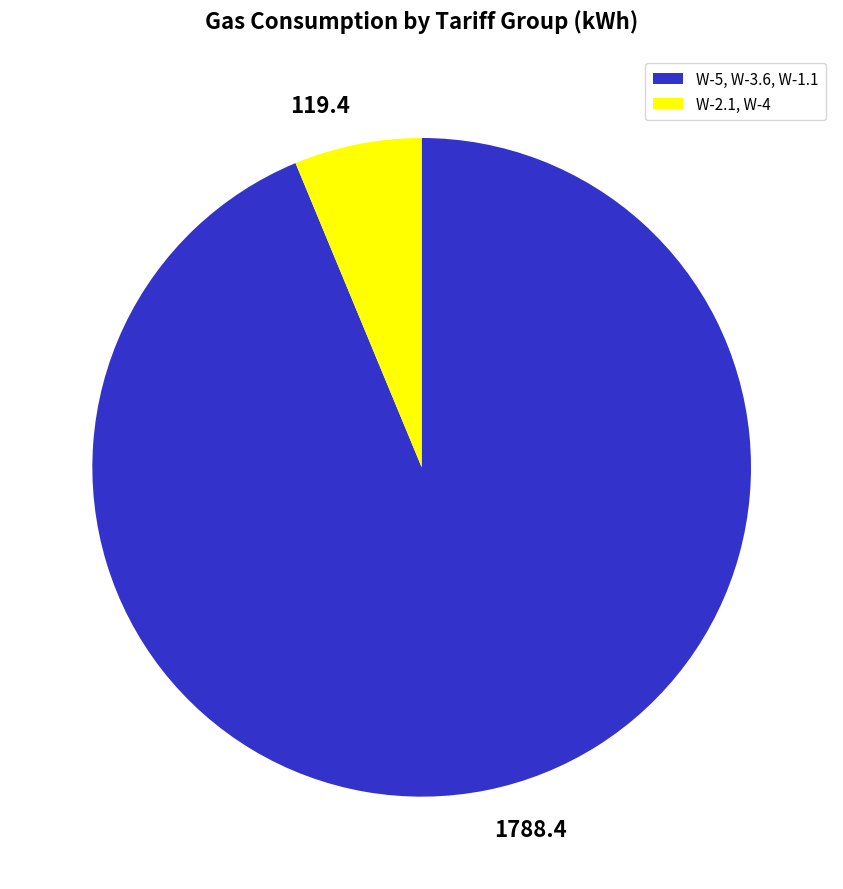

Is the sum of 1788.4 and 119.4 greater than half?

Yes